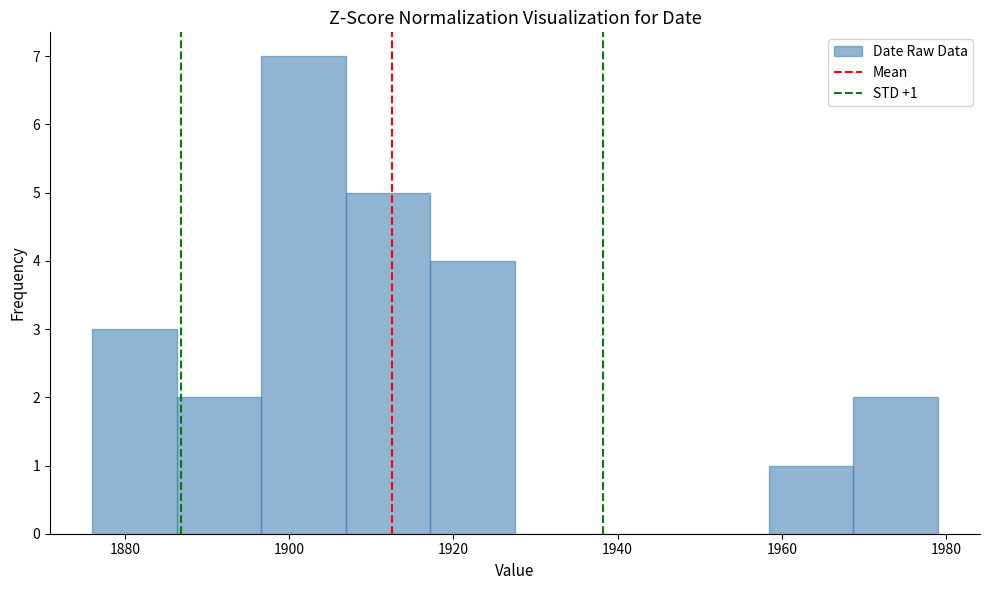

Which range on the x-axis has the tallest bar?

1896 to 1906